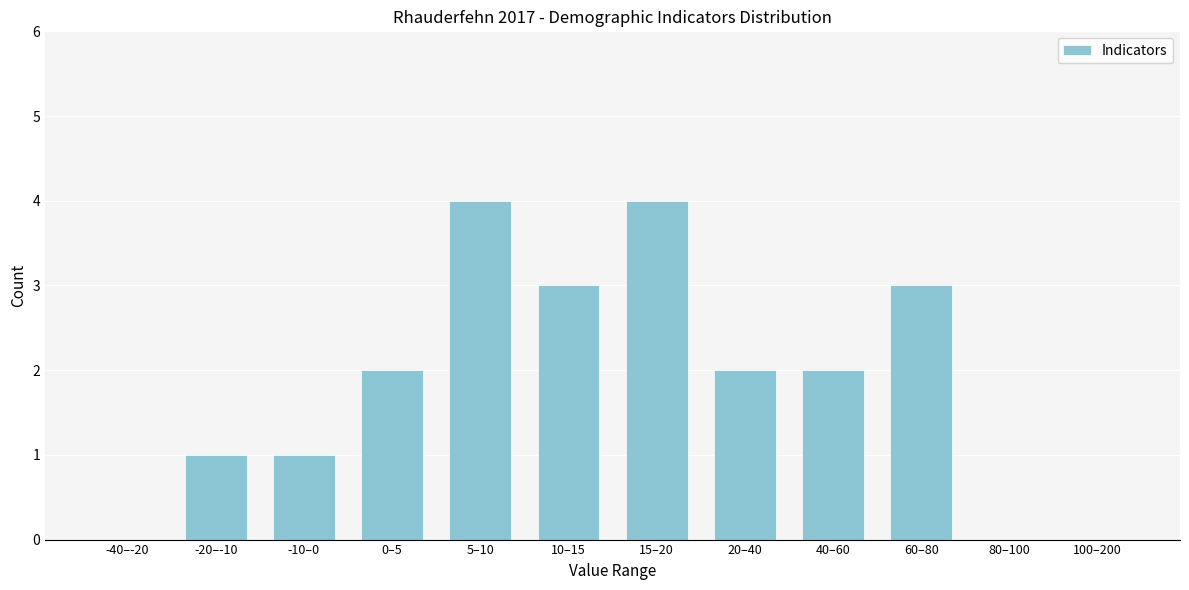

Reading left to right, what are all the values shown in this chart?

-40–-20=0	-20–-10=1	-10–0=1	0–5=2	5–10=4	10–15=3	15–20=4	20–40=2	40–60=2	60–80=3	80–100=0	100–200=0